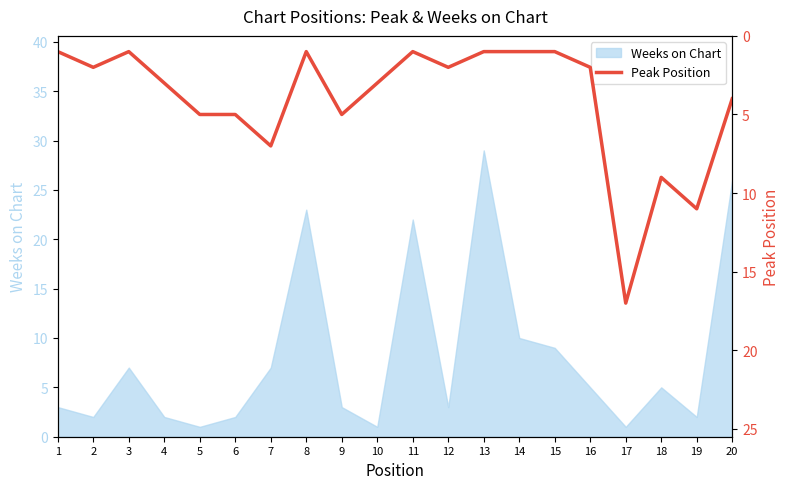

At which label is Weeks on Chart closest to 15?

14